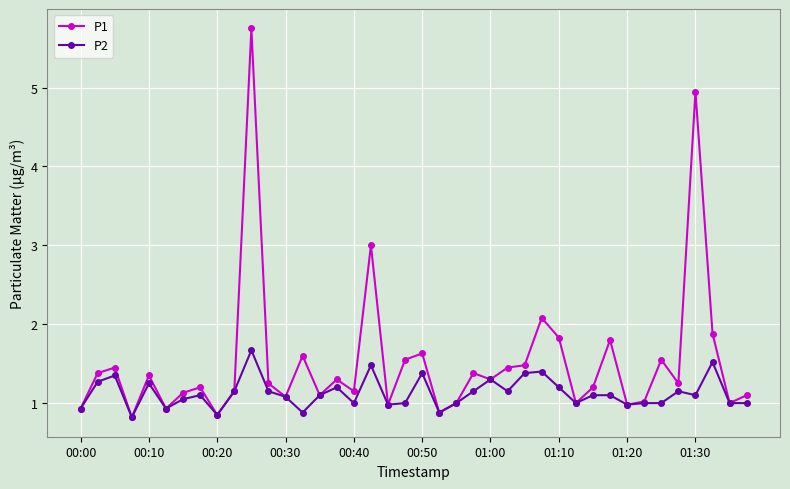

List the series in order of their overall mean, lowest first.

P2, P1